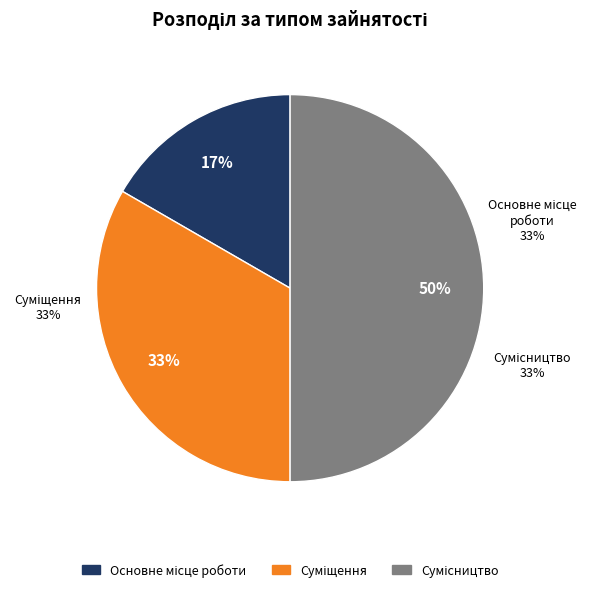

Which category has the biggest portion of the pie?

Сумісництво